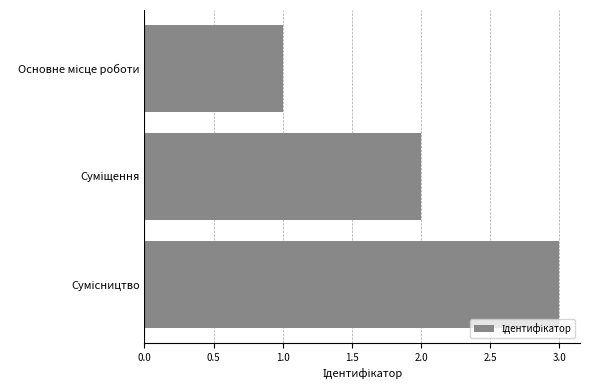

Count the number of data series in this chart.

1